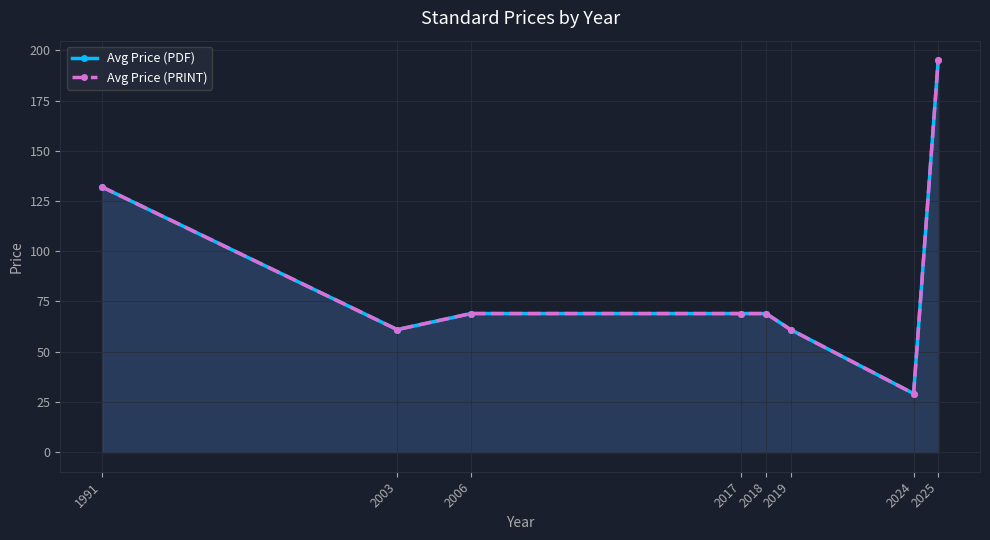

What is the total value across all series at 2025?

390.2